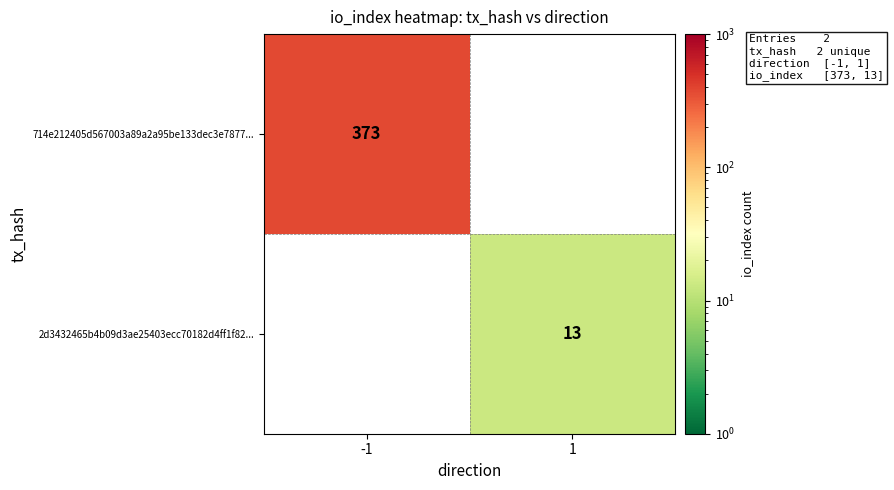

Is it true that 714e212405d567003a89a2a95be133dec3e7877... equals 505 at -1?

False